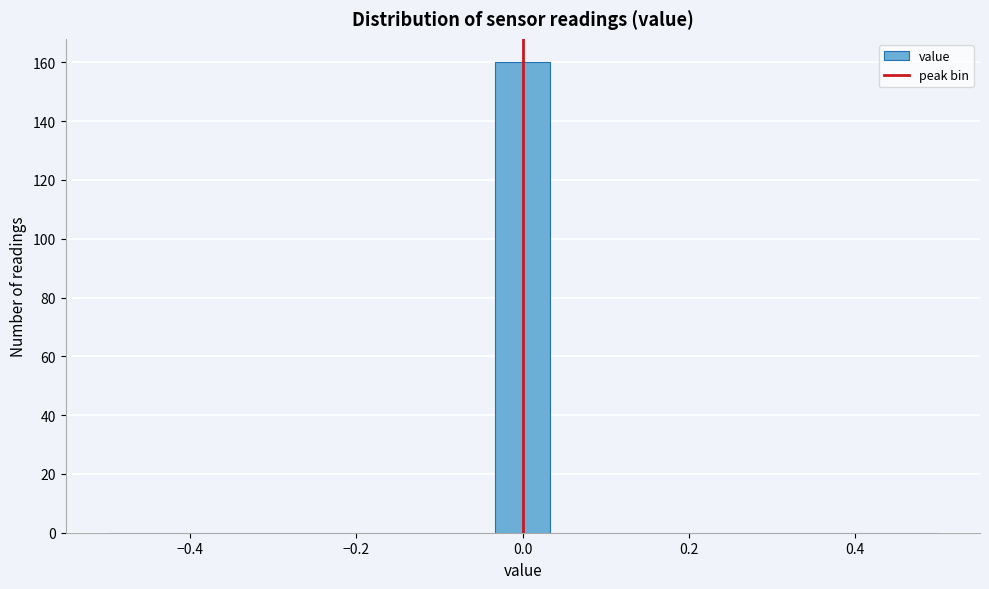

Read against the x-axis, roughly where is the centre of the tallest bar?

0.00